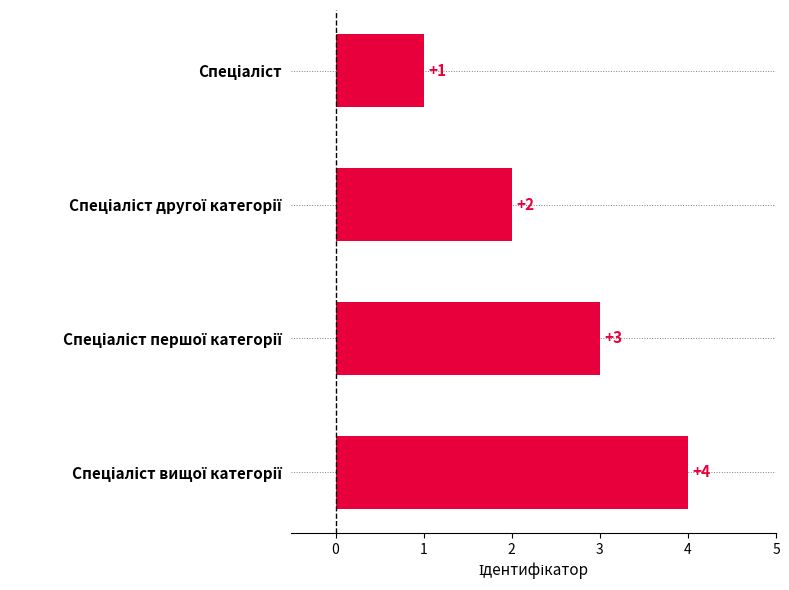

What is the maximum value shown in the chart?

4